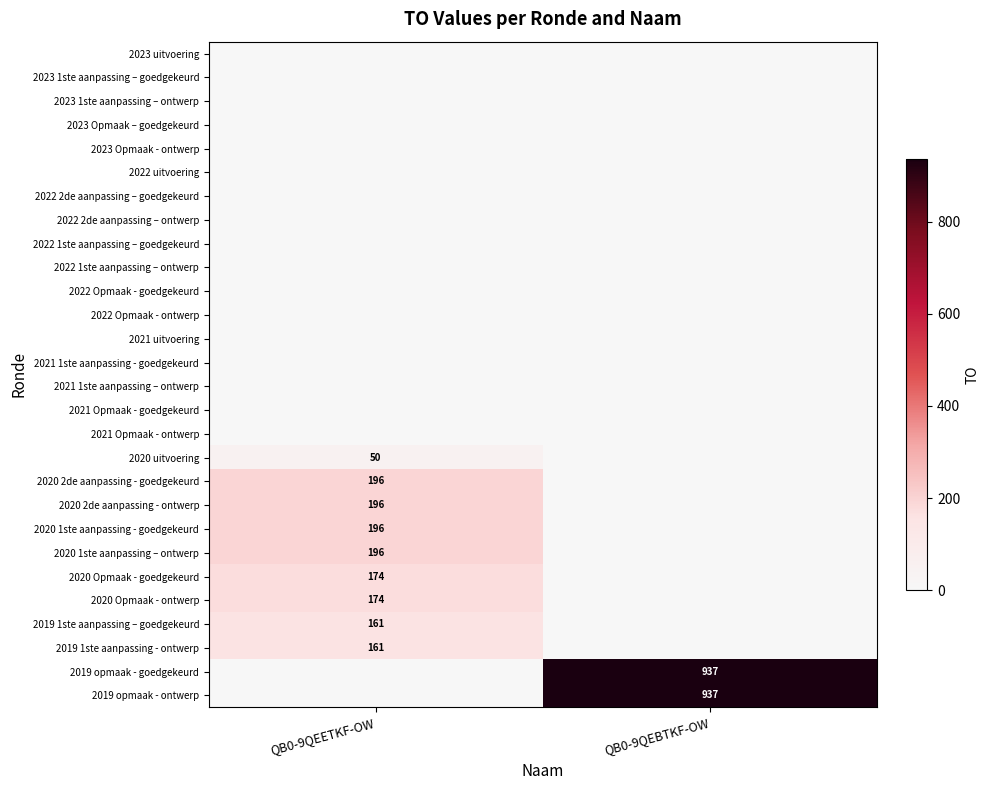

List the series in order of their peak value, highest first.

2019 opmaak - goedgekeurd, 2019 opmaak - ontwerp, 2020 2de aanpassing - goedgekeurd, 2020 2de aanpassing - ontwerp, 2020 1ste aanpassing - goedgekeurd, 2020 1ste aanpassing – ontwerp, 2020 Opmaak - goedgekeurd, 2020 Opmaak - ontwerp, 2019 1ste aanpassing – goedgekeurd, 2019 1ste aanpassing - ontwerp, 2020 uitvoering, 2023 uitvoering, 2023 1ste aanpassing – goedgekeurd, 2023 1ste aanpassing – ontwerp, 2023 Opmaak – goedgekeurd, 2023 Opmaak - ontwerp, 2022 uitvoering, 2022 2de aanpassing – goedgekeurd, 2022 2de aanpassing – ontwerp, 2022 1ste aanpassing – goedgekeurd, 2022 1ste aanpassing – ontwerp, 2022 Opmaak - goedgekeurd, 2022 Opmaak - ontwerp, 2021 uitvoering, 2021 1ste aanpassing - goedgekeurd, 2021 1ste aanpassing – ontwerp, 2021 Opmaak - goedgekeurd, 2021 Opmaak - ontwerp